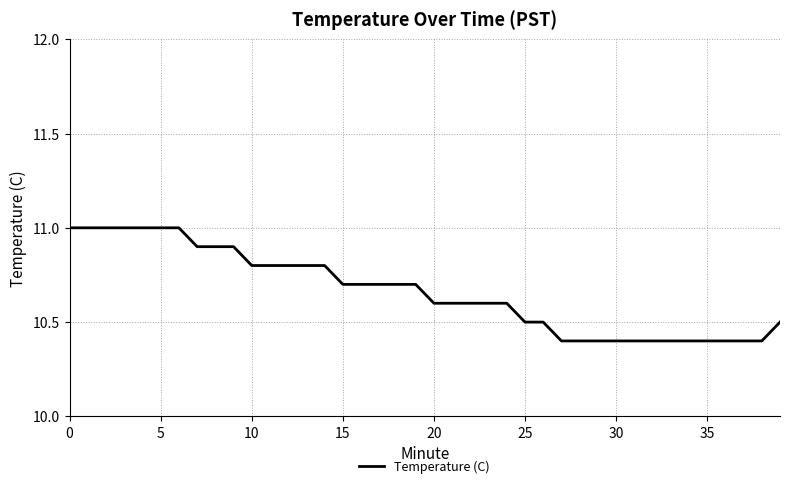

What is the maximum value shown in the chart?

11.0